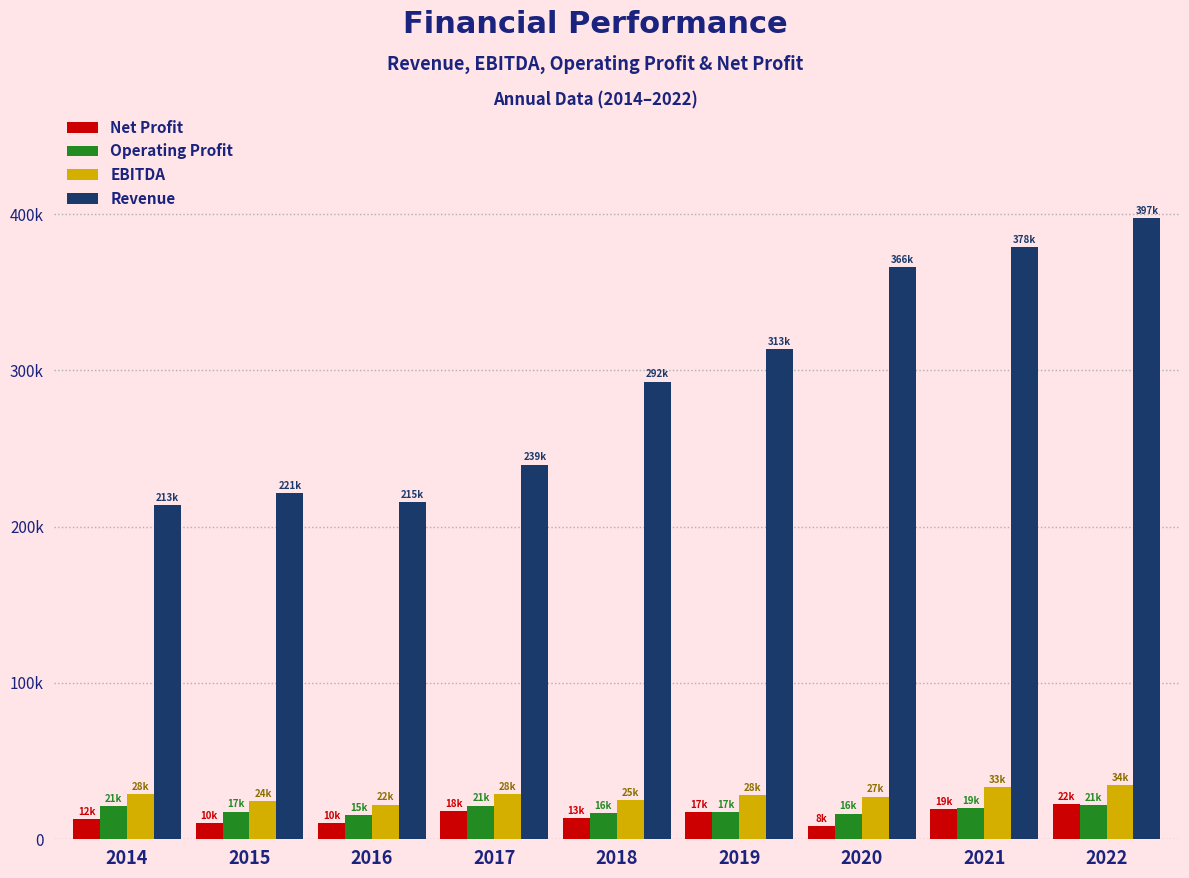

What are all the series names shown in the legend?

Net Profit, Operating Profit, EBITDA, Revenue